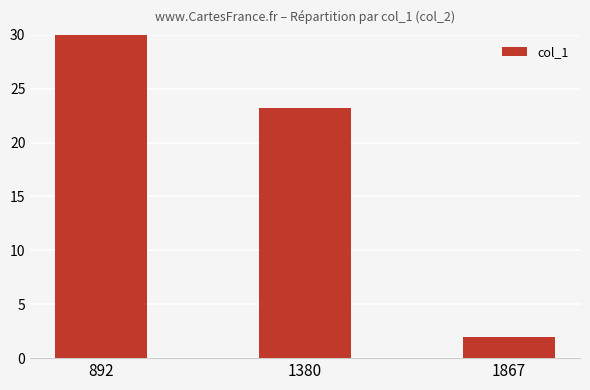

What is the difference between the maximum and minimum values?

28.0